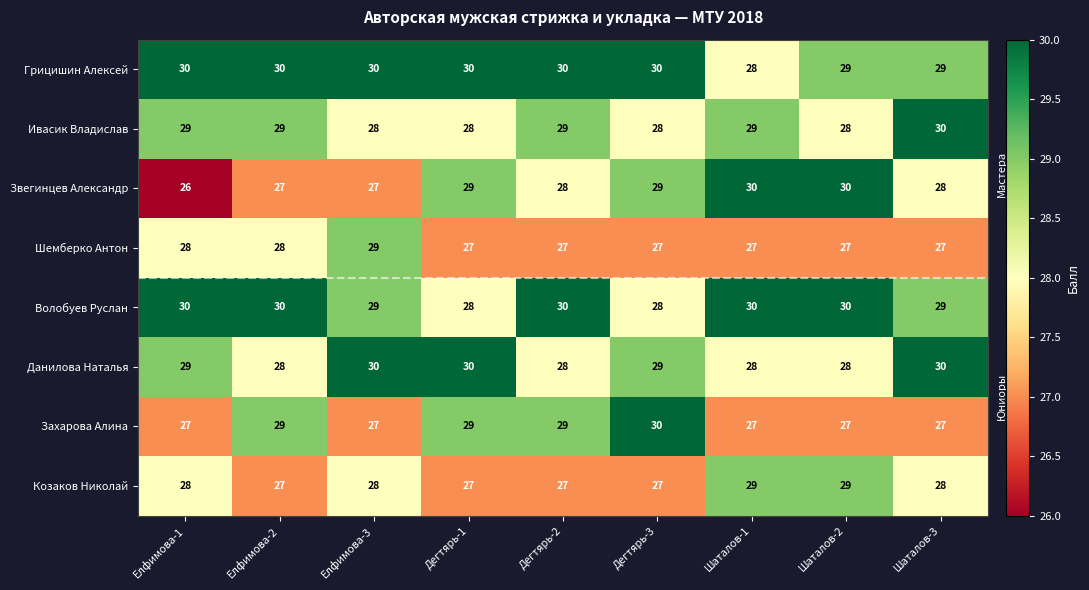

What is the total value across all series at Елфимова-3?

228